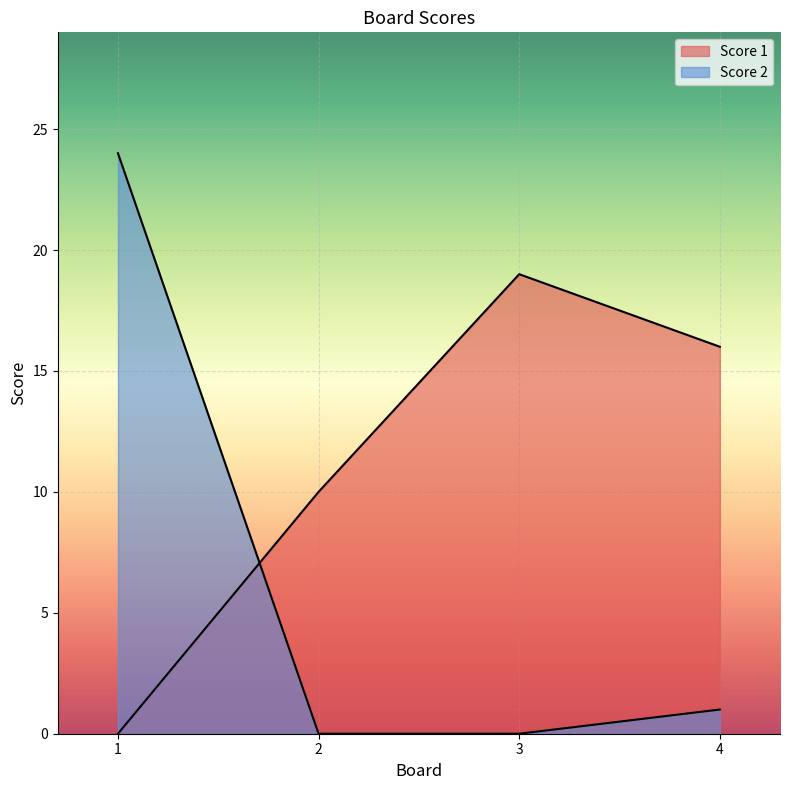

What are all the series names shown in the legend?

Score 1, Score 2